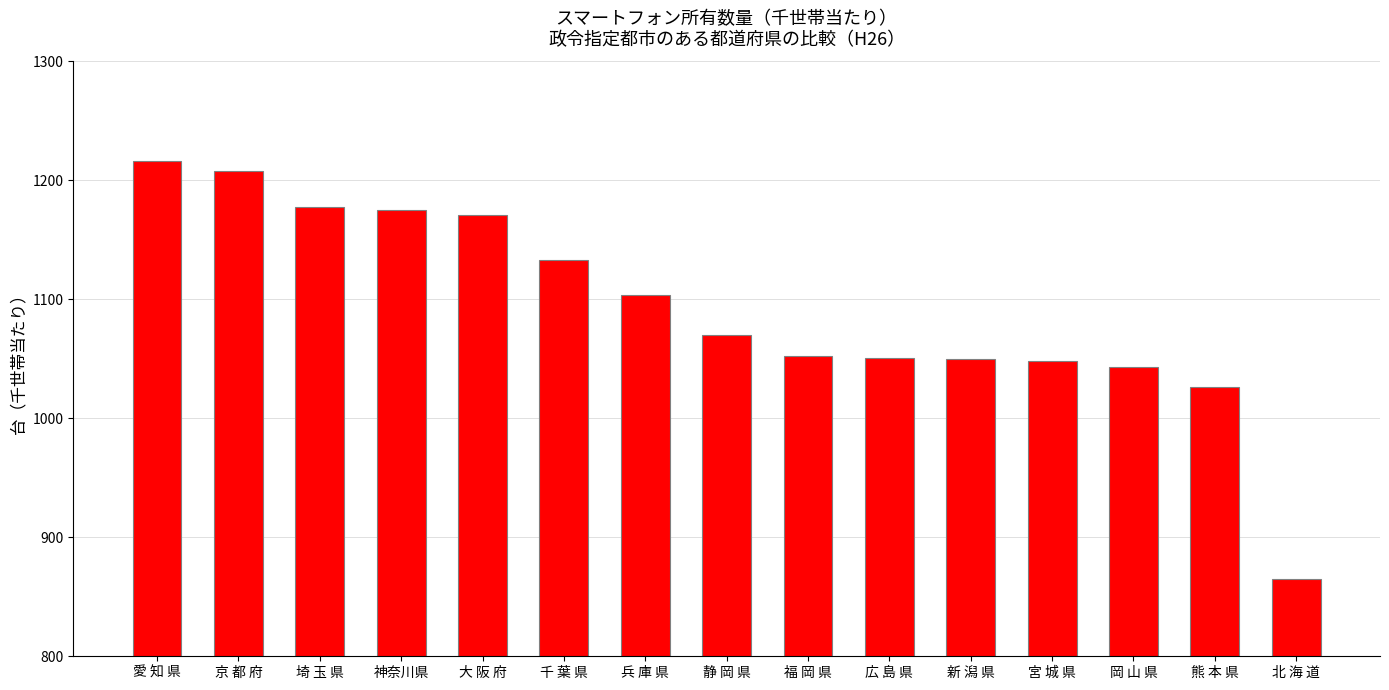

What is the sum of the values at 大 阪 府 and 千 葉 県?

2304